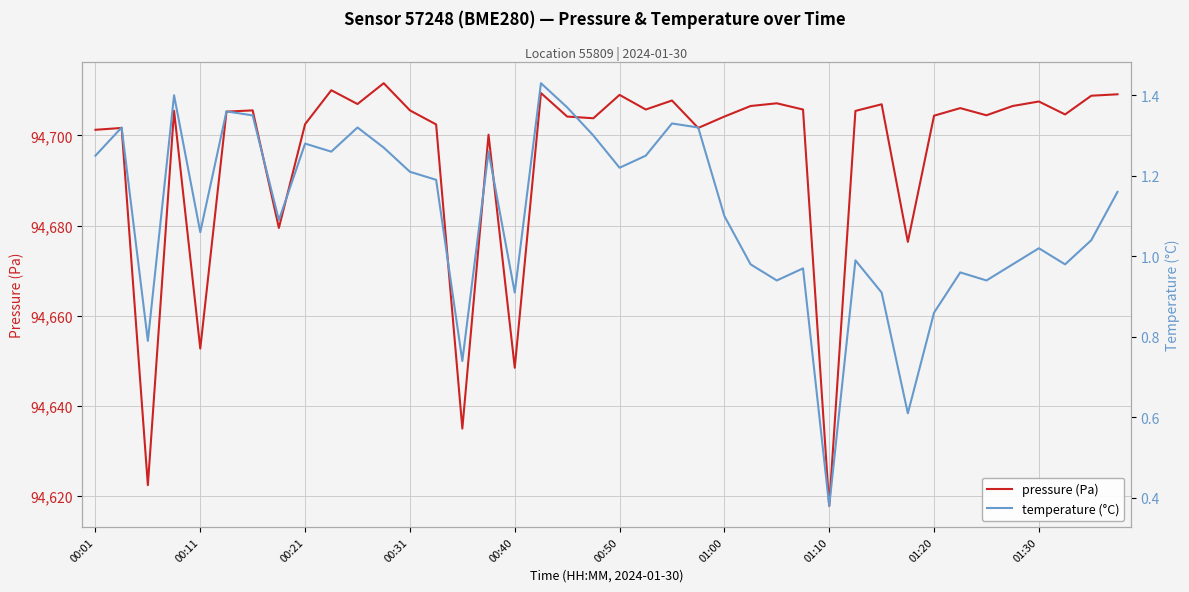

True or false: pressure (Pa) has a value of 23050.7 at 00:21.

False